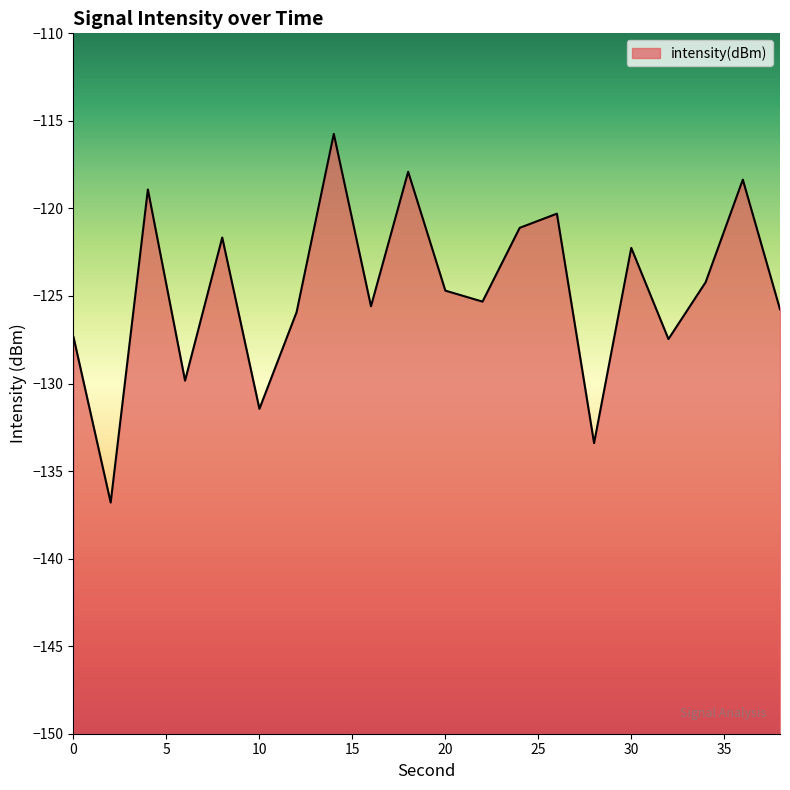

What is the change in value from 18 to 34?

-6.3